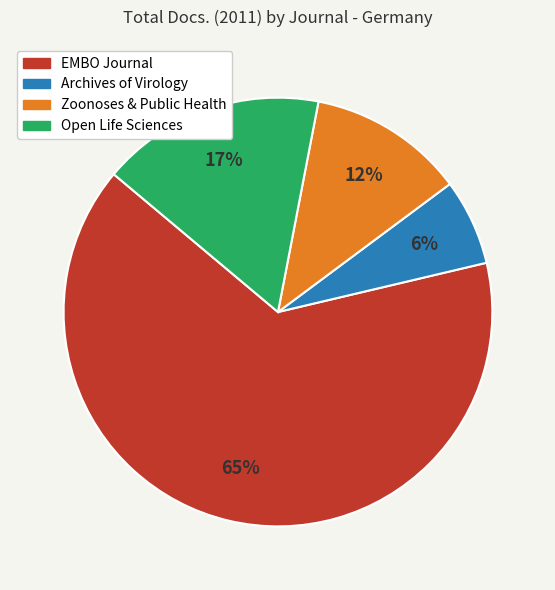

Is it true that Zoonoses & Public Health is 19% of the pie?

False